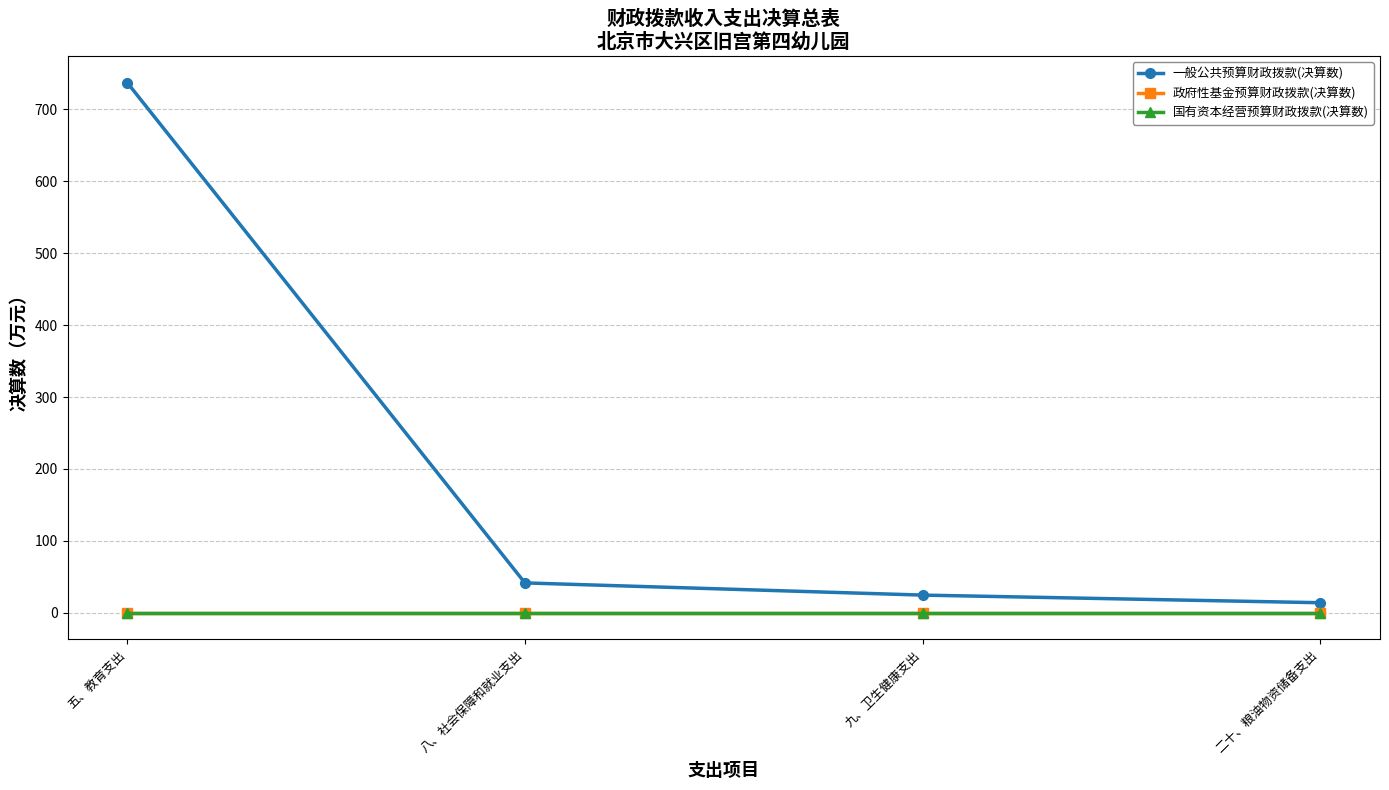

Does the chart have visible grid lines?

Yes